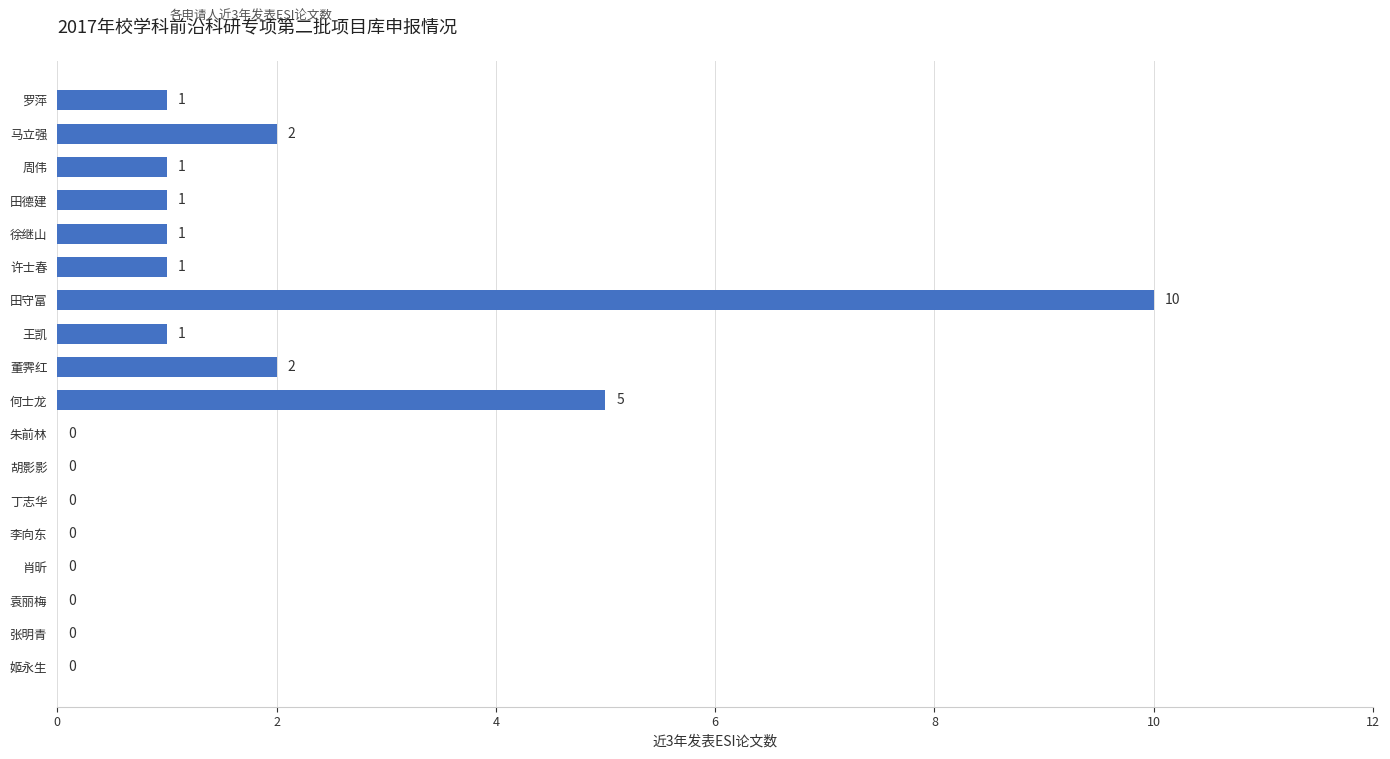

Which label corresponds to the largest value in the chart?

田守富